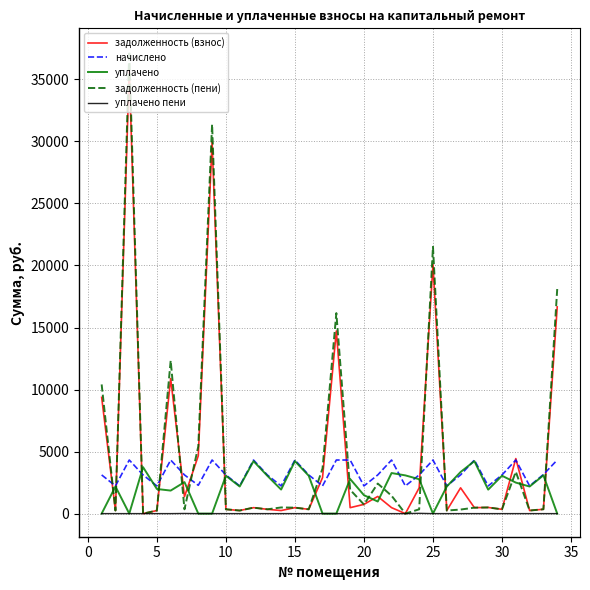

Which series has the largest range (max minus min)?

задолженность (пени)